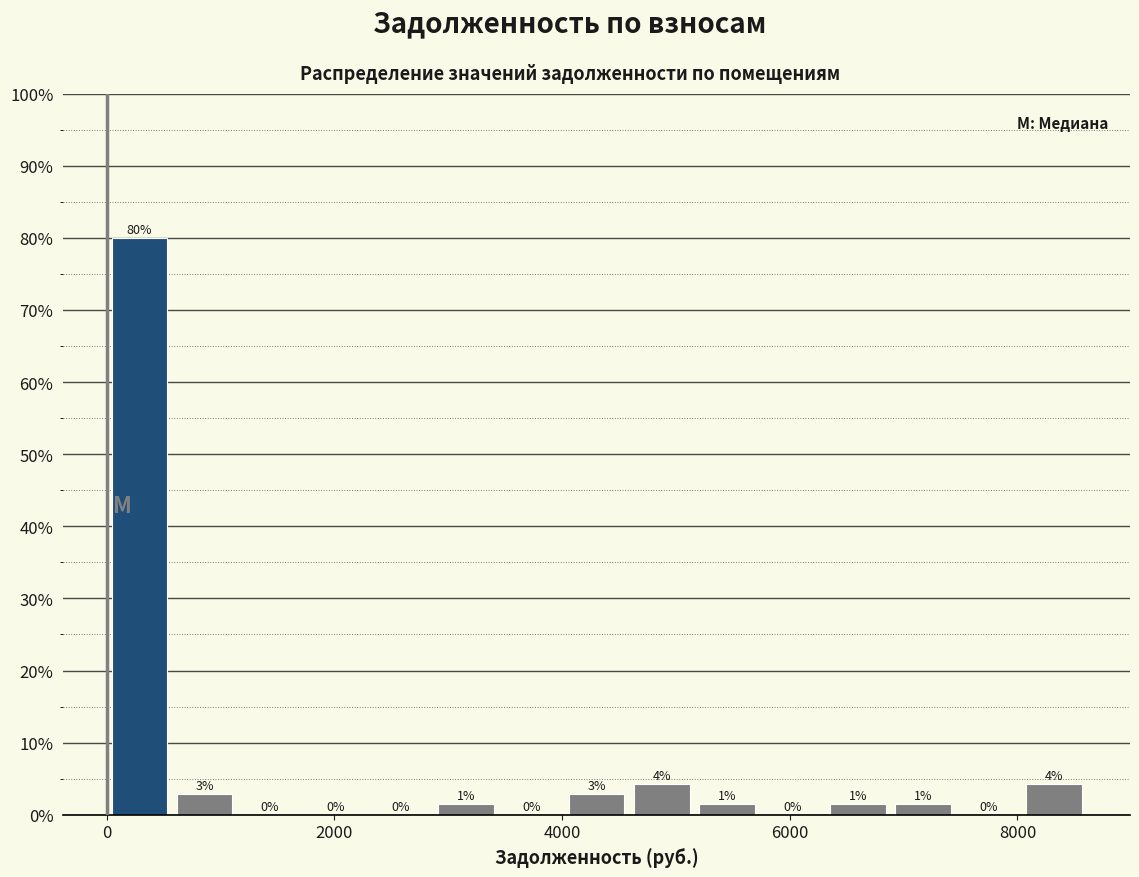

Read against the x-axis, roughly where is the centre of the tallest bar?

200